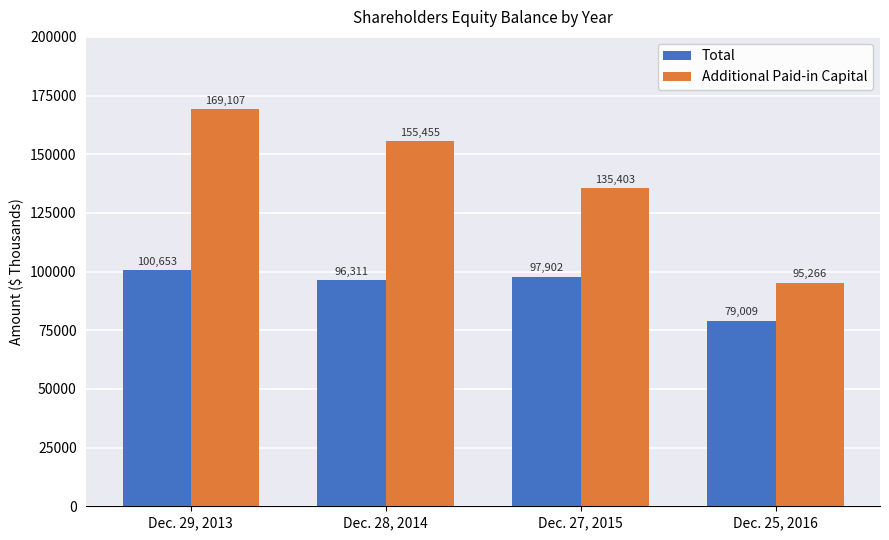

What is the difference between the Additional Paid-in Capital values at Dec. 27, 2015 and Dec. 25, 2016?

40137